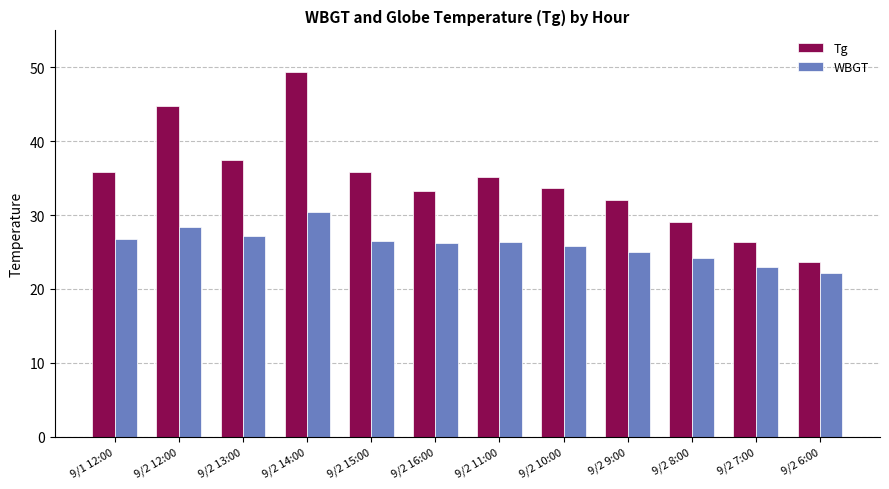

What is the greatest value displayed?

49.3